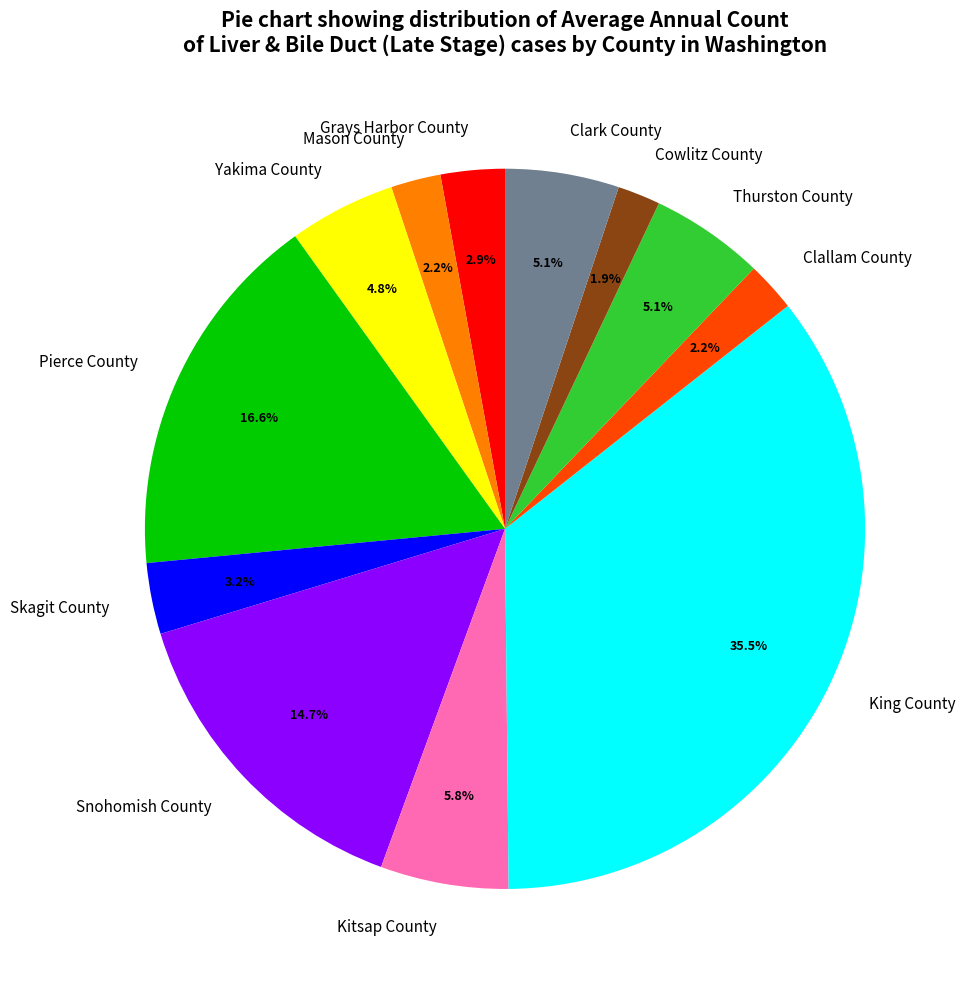

Which category has the biggest portion of the pie?

King County